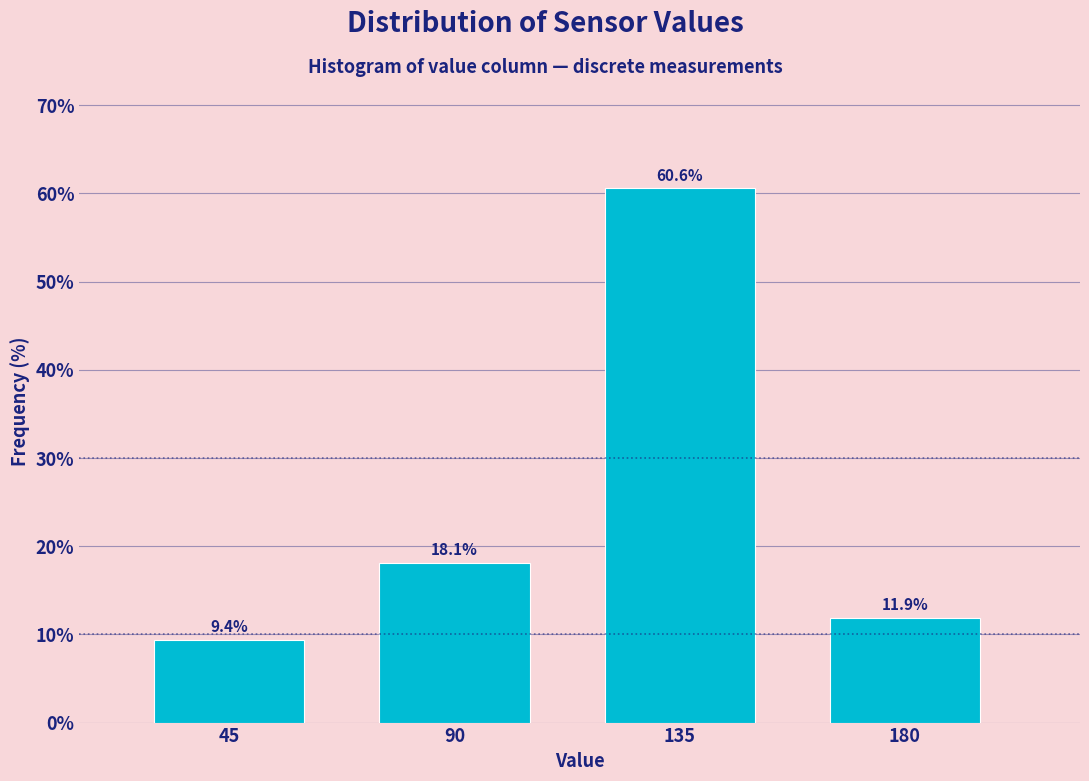

Reading left to right, what are all the values shown in this chart?

9.4	18.1	60.6	11.9